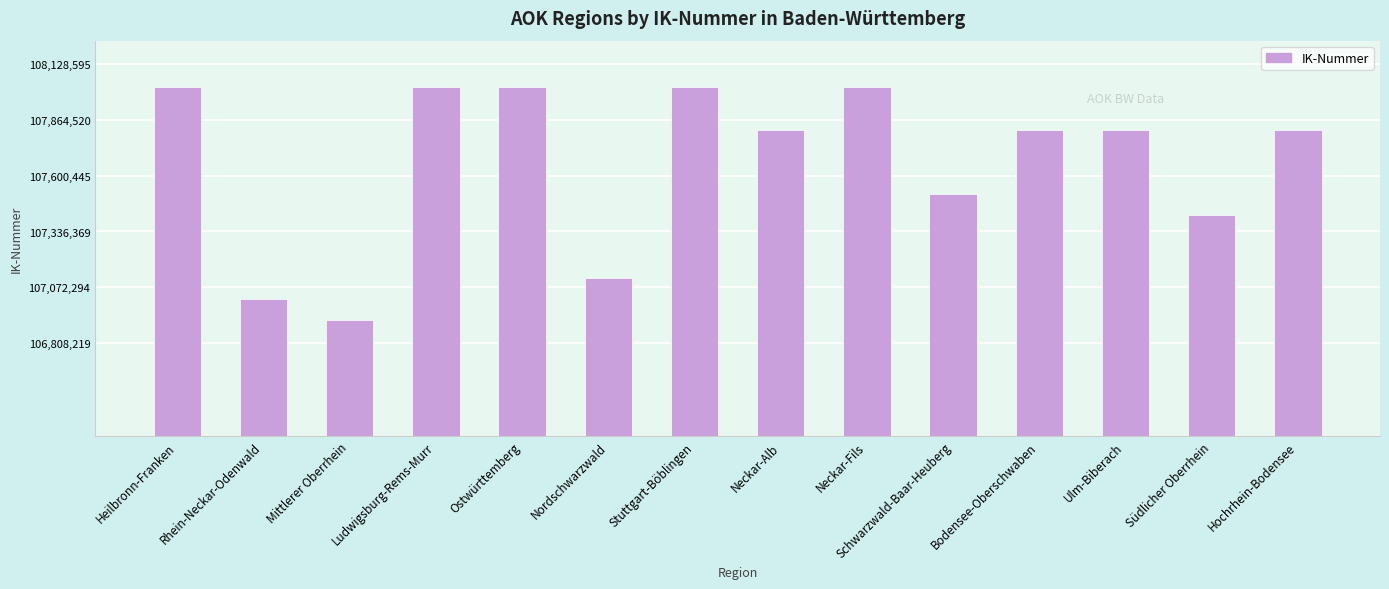

Which has a higher value, Stuttgart-Böblingen or Ulm-Biberach?

Stuttgart-Böblingen